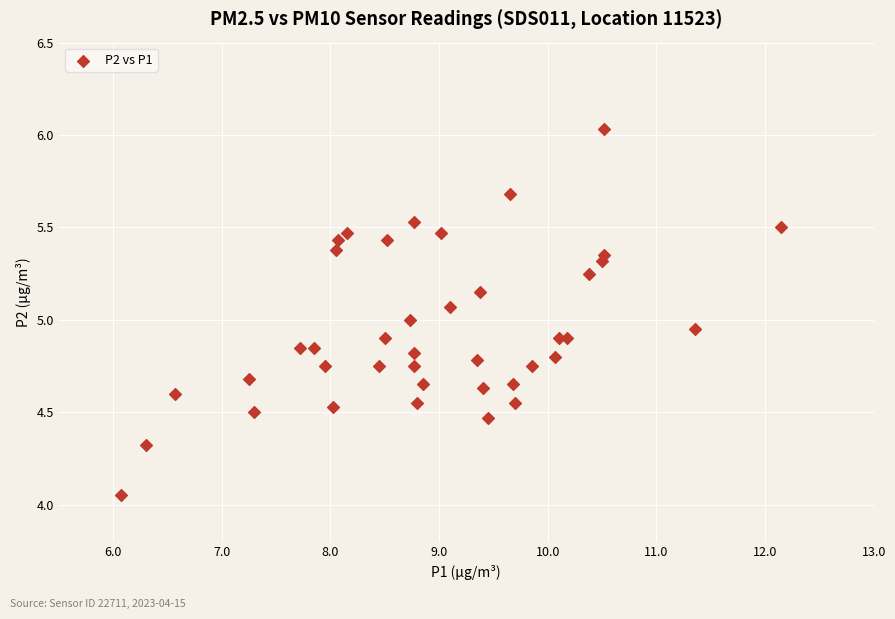

What is the range of Y values (max minus min)?

2.0